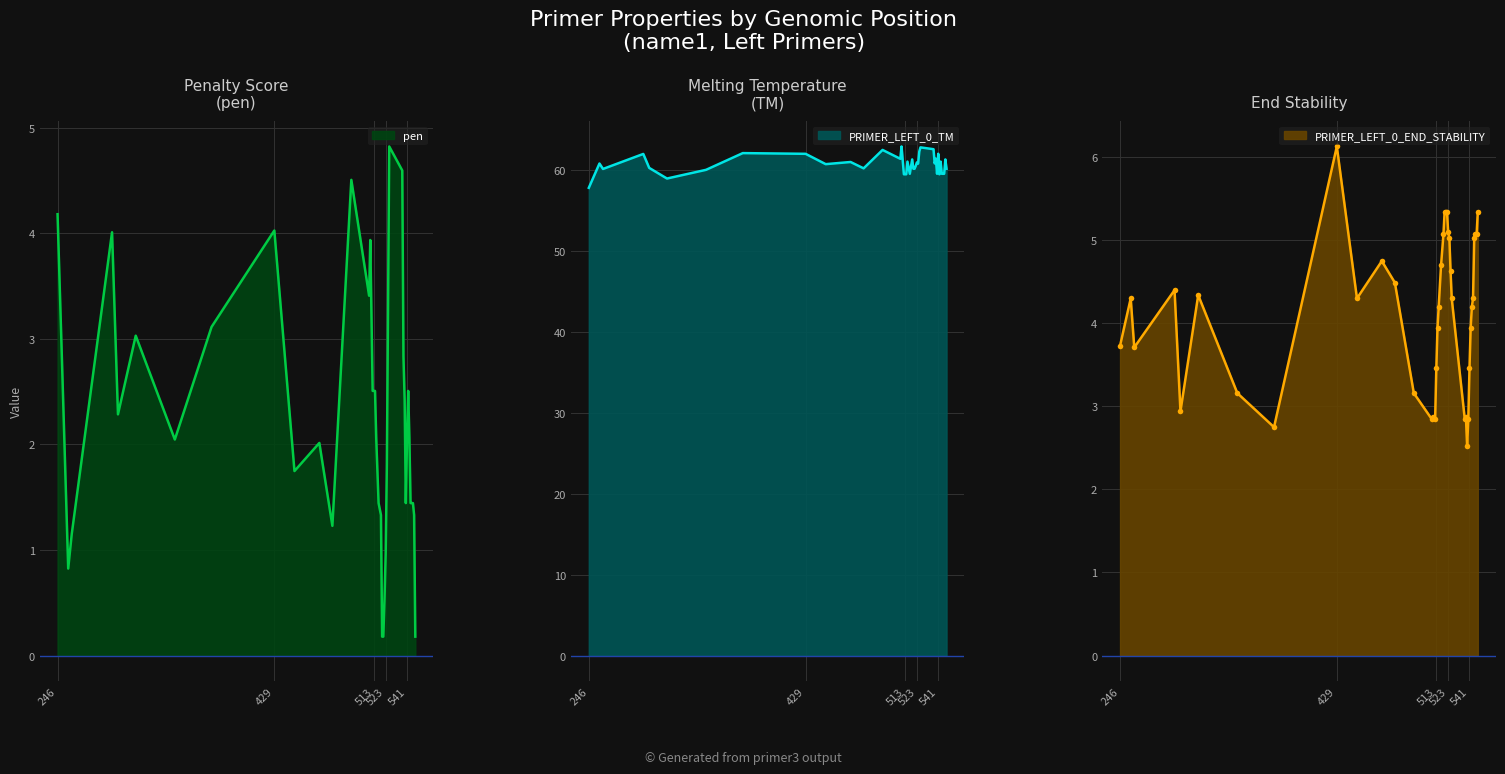

Reading left to right, extract all data points from this chart.

pen: 4.2	0.8	1.2	4.0	2.3	3.0	2.0	3.1	4.0	1.7	2.0	1.2	4.5	3.4	3.9	2.5	2.5	2.5	2.1	1.4	1.3	0.2	0.2	0.5	1.0	1.8	3.3	4.8	4.6	2.8	2.4	1.4	2.0	2.5	2.1	1.4	1.4	1.4	1.3	0.2
PRIMER_LEFT_0_TM: 57.8	60.8	60.2	62.0	60.3	59.0	60.0	62.1	62.0	60.7	61.0	60.2	62.5	61.4	62.9	59.5	59.5	59.5	61.1	59.6	61.3	60.2	60.2	60.5	61.0	60.8	62.3	62.8	62.6	60.8	61.4	59.6	62.0	59.5	61.1	59.6	59.6	59.6	61.3	60.2
PRIMER_LEFT_0_END_STABILITY: 3.7	4.3	3.7	4.4	2.9	4.3	3.2	2.8	6.1	4.3	4.8	4.5	3.2	2.9	2.9	2.9	3.5	4.0	4.2	4.7	5.1	5.3	5.3	5.3	5.1	5.0	4.6	4.3	2.9	2.9	2.5	2.9	3.5	4.0	4.2	4.3	5.0	5.1	5.1	5.3